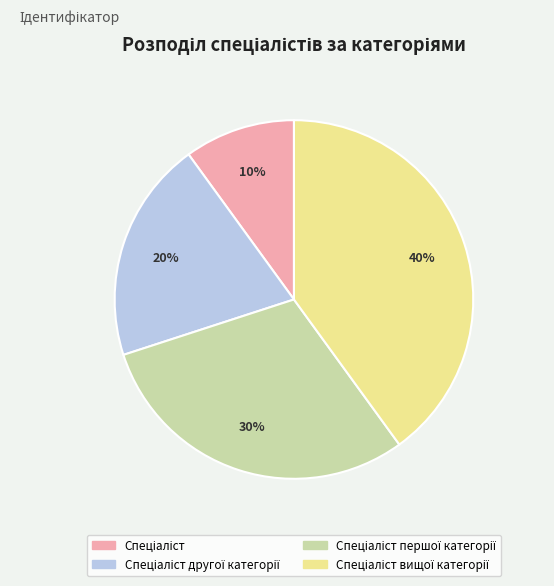

To the nearest percent, what is the difference between the largest and smallest slice percentages?

30%